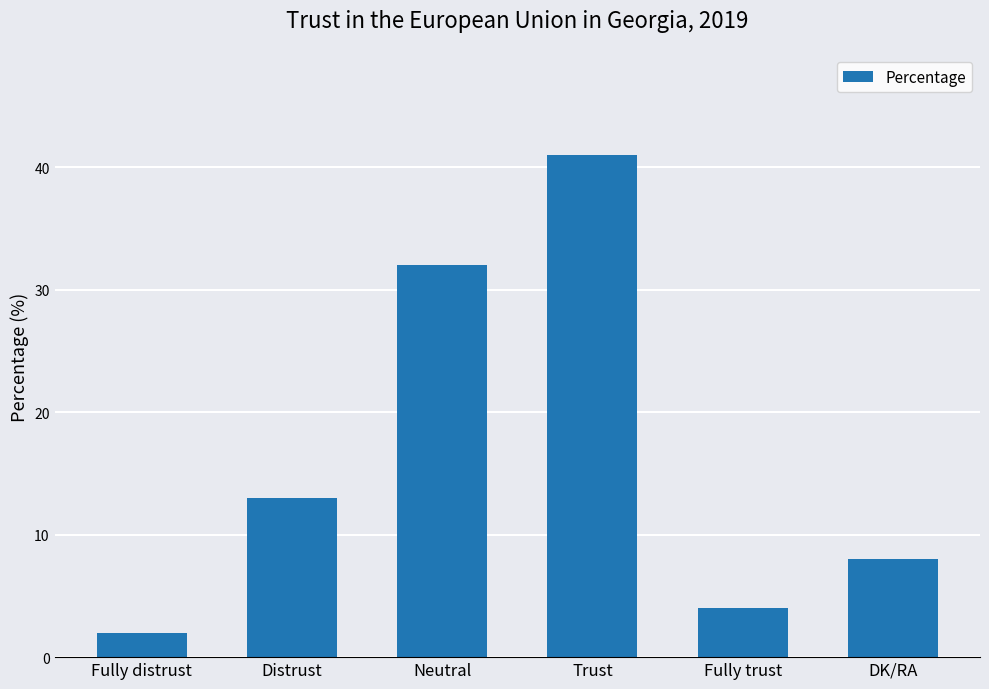

What is the change in value from Distrust to Fully trust?

-9